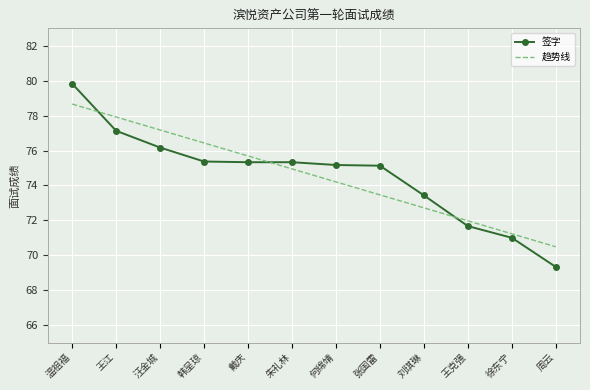

Rank the series by their maximum value, from lowest to highest.

趋势线, 签字